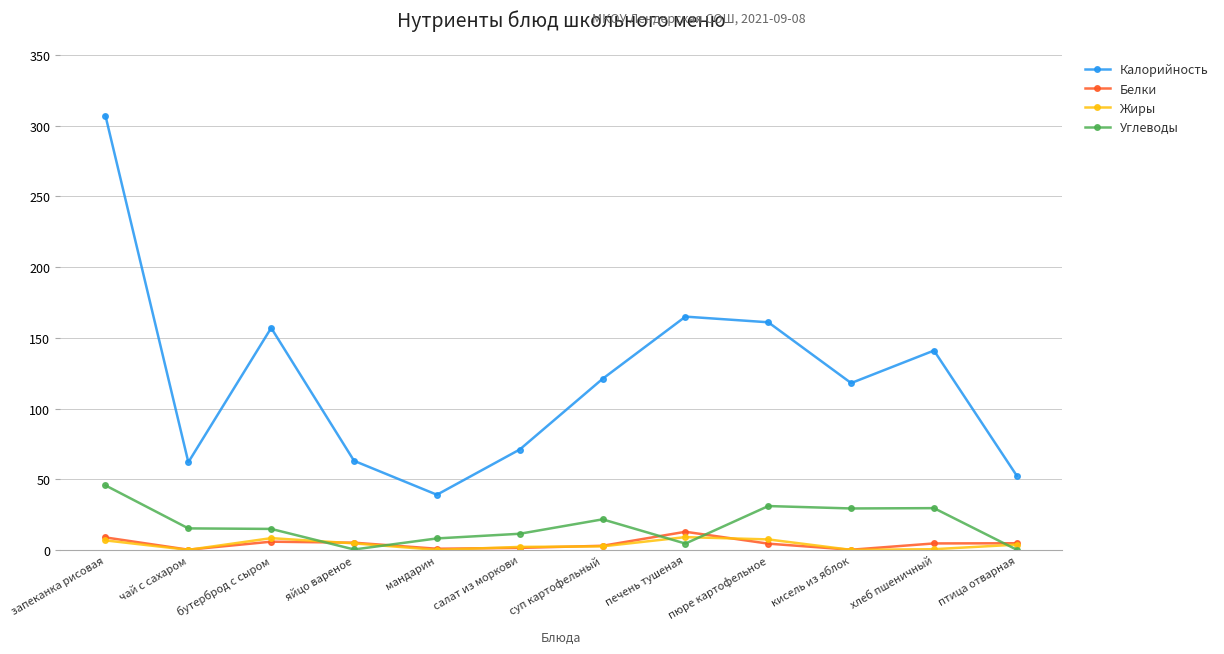

True or false: Углеводы and Калорийность cross at least once.

False